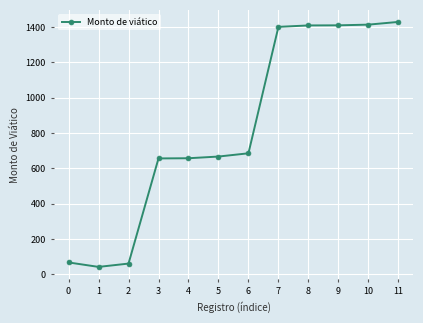

What is the minimum value shown in the chart?

42.0